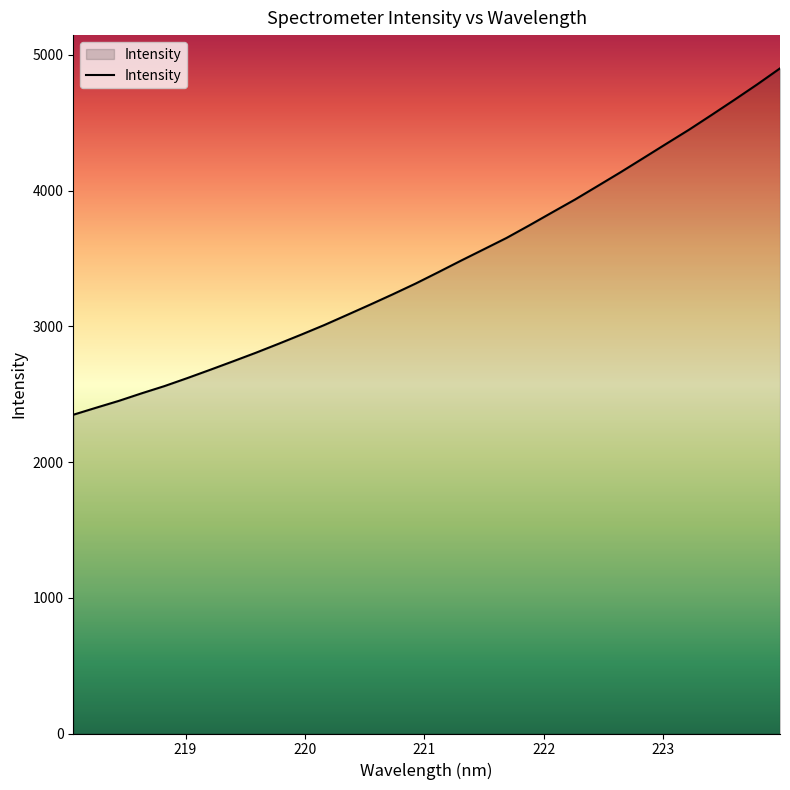

What is the greatest value displayed?

4901.3